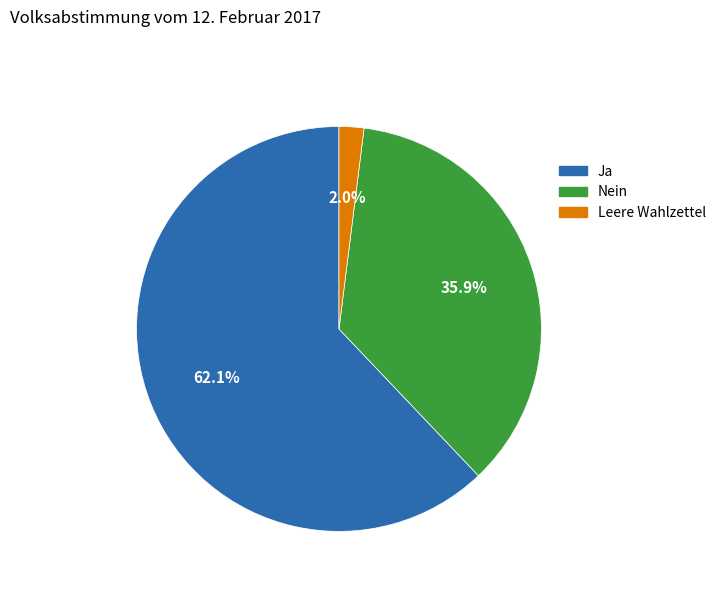

Does Nein represent more than half of the total?

No